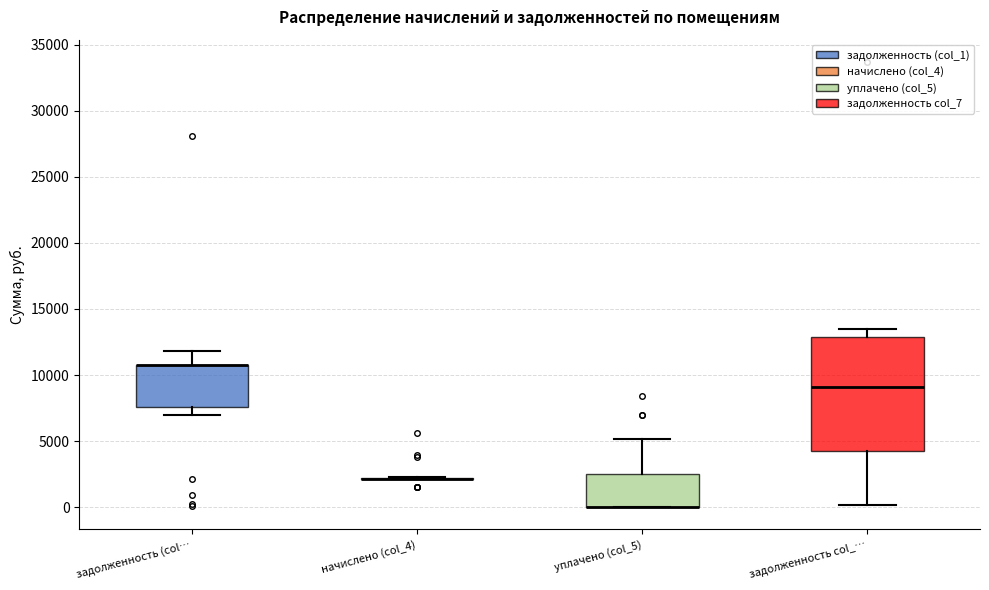

Reading left to right, transcribe this box plot: for each box, give where its median line is, the range the box spans, and where its two whiskers end, as read against the y-axis. The values are not printed on the chart, so give them approximately, as read against the axis.

задолженность (col…: median 10500 (drawn on the box's upper edge), box 7500 to 11000, whiskers 7000 to 12000
начислено (col_4): box collapsed to a line at 2000, whiskers 2000 to 2500
уплачено (col_5): median 0 (drawn on the box's lower edge), box 0 to 2500, whiskers 0 to 5000
задолженность col_…: median 9000, box 4000 to 13000, whiskers 0 to 13500